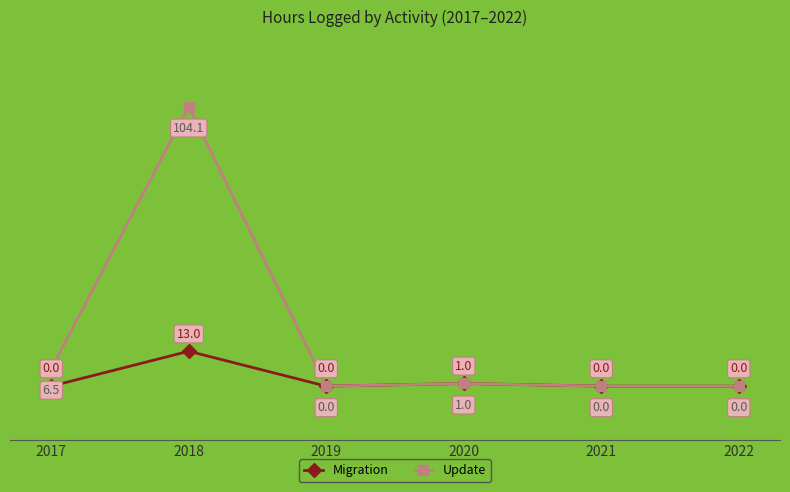

Which series has the largest range (max minus min)?

Update